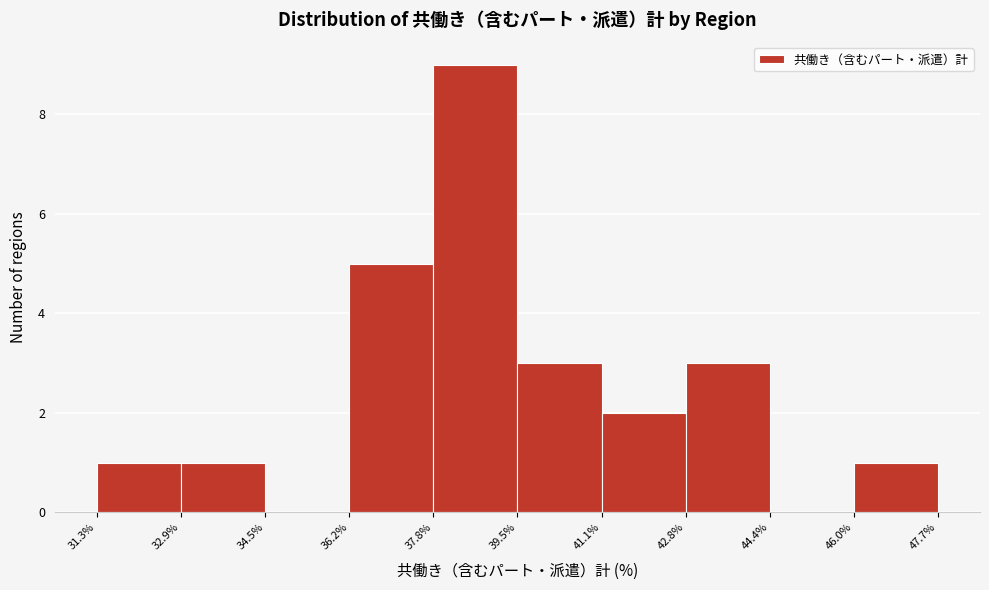

Reading left to right, transcribe this chart: for each bar, give the range it covers on the x-axis and its height. The values are not printed on the chart, so give them approximately, as read against the axis.

31.3% to 32.9%: 1
32.9% to 34.5%: 1
34.5% to 36.2%: 0
36.2% to 37.8%: 5
37.8% to 39.5%: 9
39.5% to 41.1%: 3
41.1% to 42.8%: 2
42.8% to 44.4%: 3
44.4% to 46.0%: 0
46.0% to 47.7%: 1